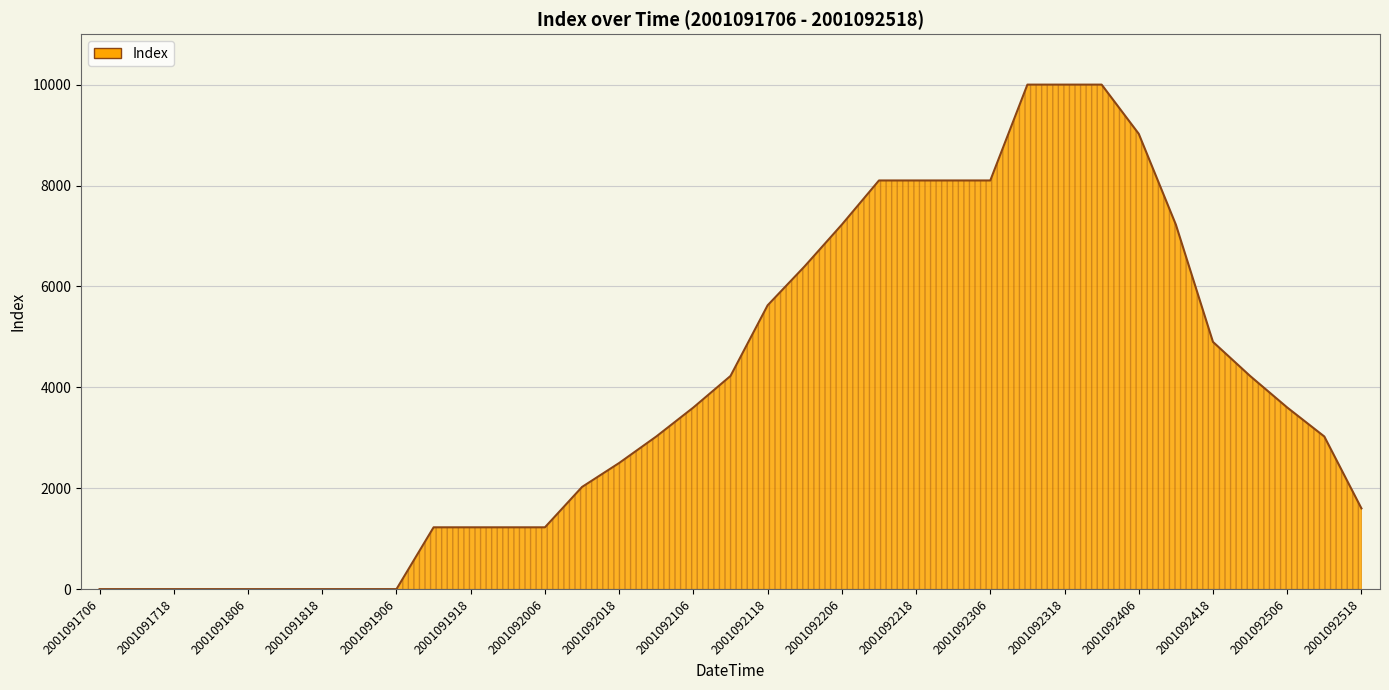

What is the sum of all values?

135525